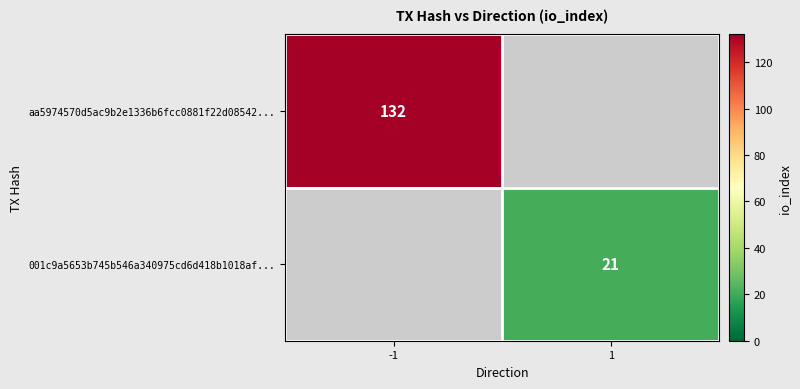

Is it true that aa5974570d5ac9b2e1336b6fcc0881f22d08542... equals 175 at -1?

False